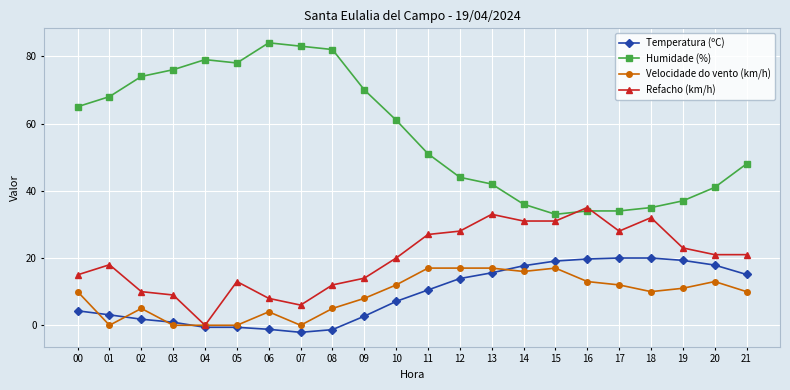

Which series has the largest total across all categories?

Humidade (%)